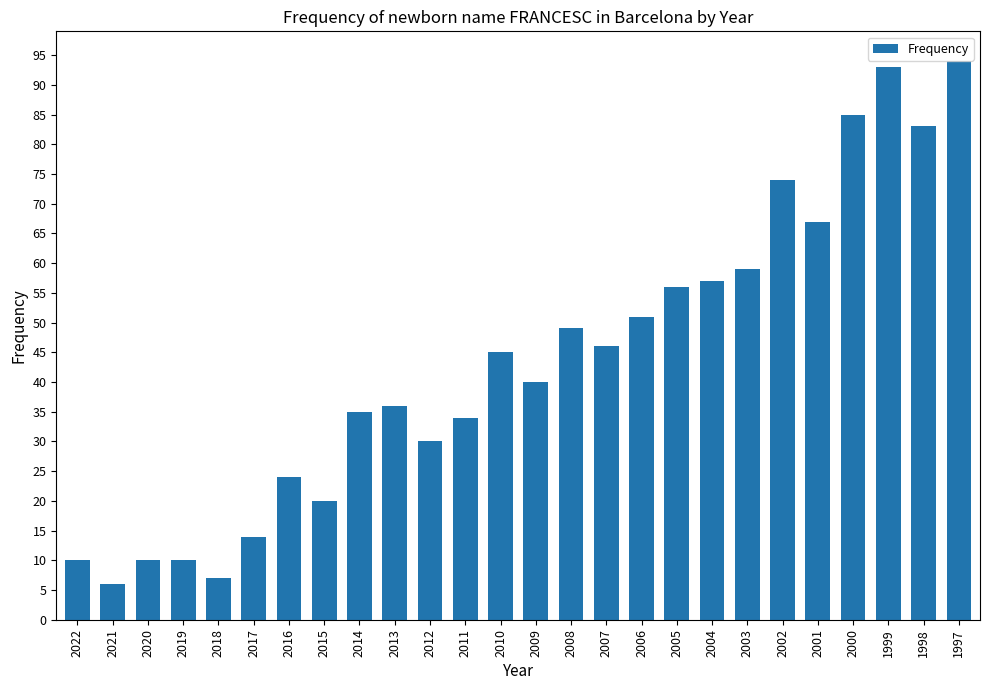

What value does the data have at 2005, to the nearest 5?

55